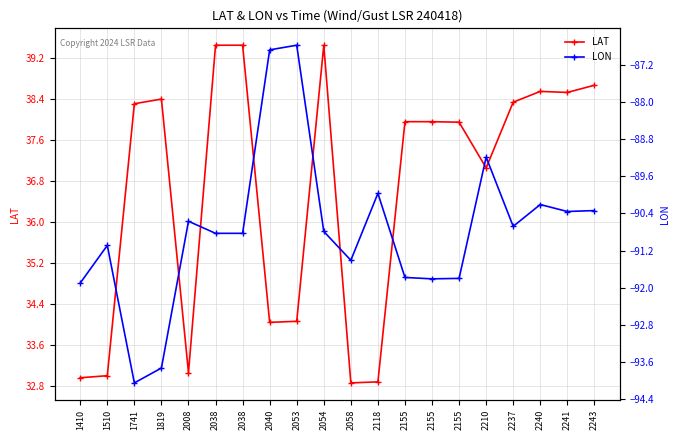

The LAT series shows 52.7 at 2053. True or false?

False